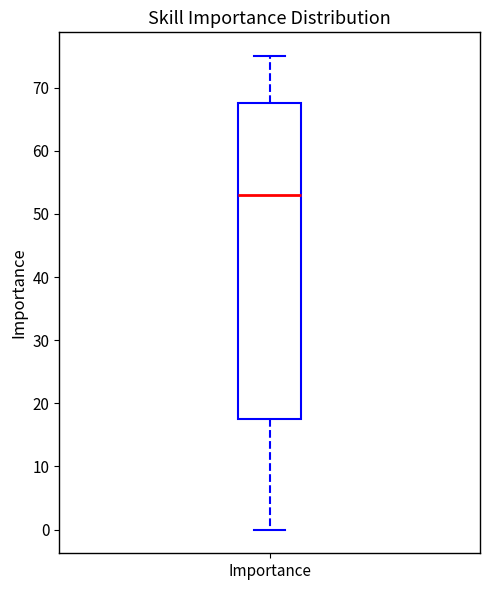

Transcribe this box plot: give where the median line is, the range the box spans, and where the two whiskers end, as read against the y-axis. The values are not printed on the chart, so give them approximately, as read against the axis.

median 53, box 18 to 68, whiskers 0 to 75